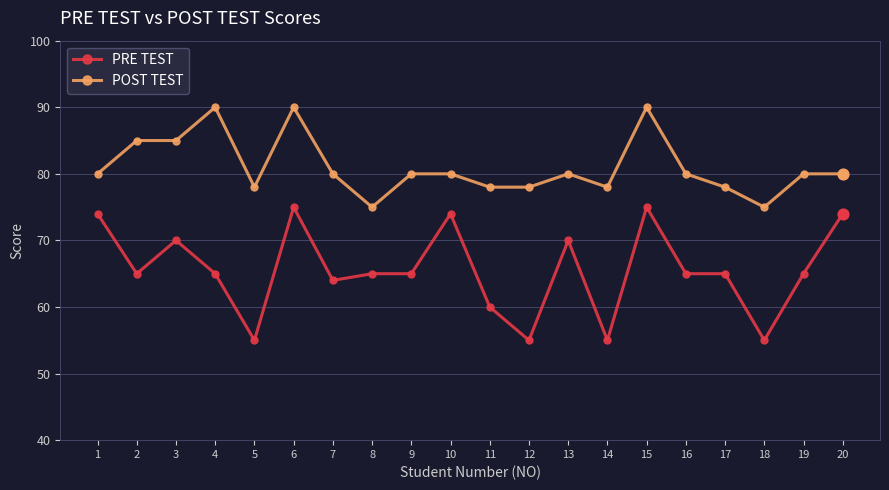

Which series has the widest spread of values?

PRE TEST